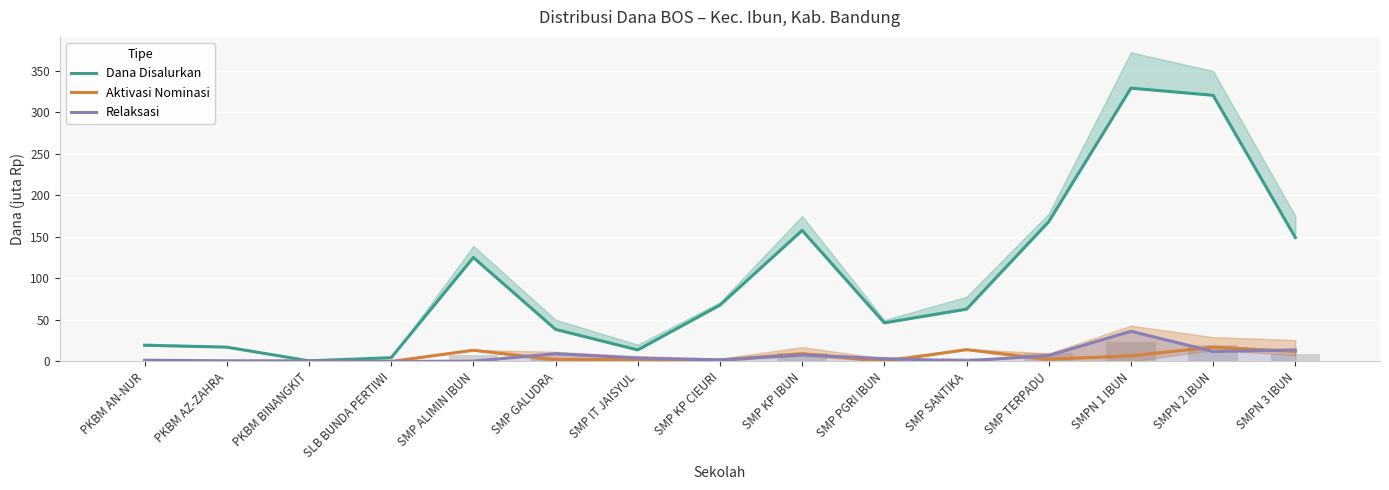

How many values in the Relaksasi series are below 3?

7